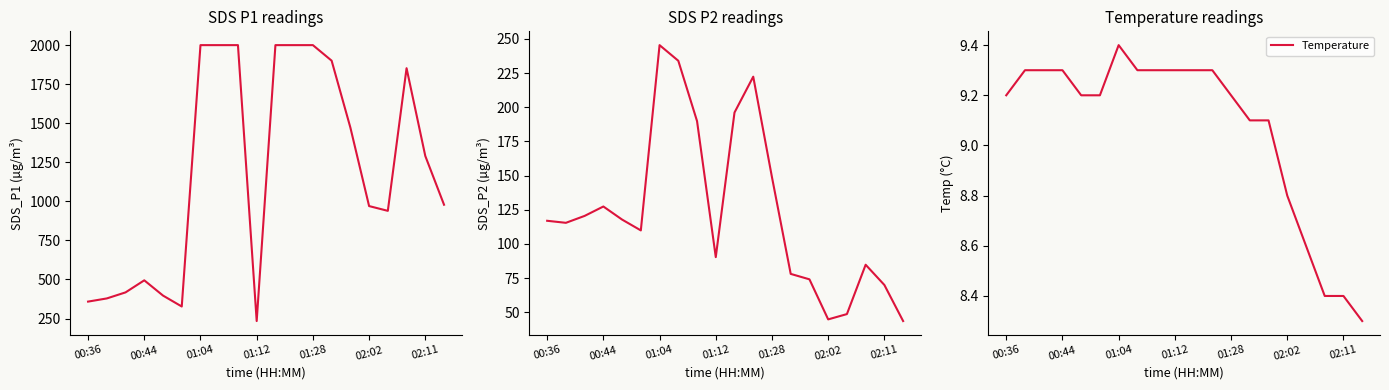

True or false: Temperature has a value of 9.3 at 01:12.

True